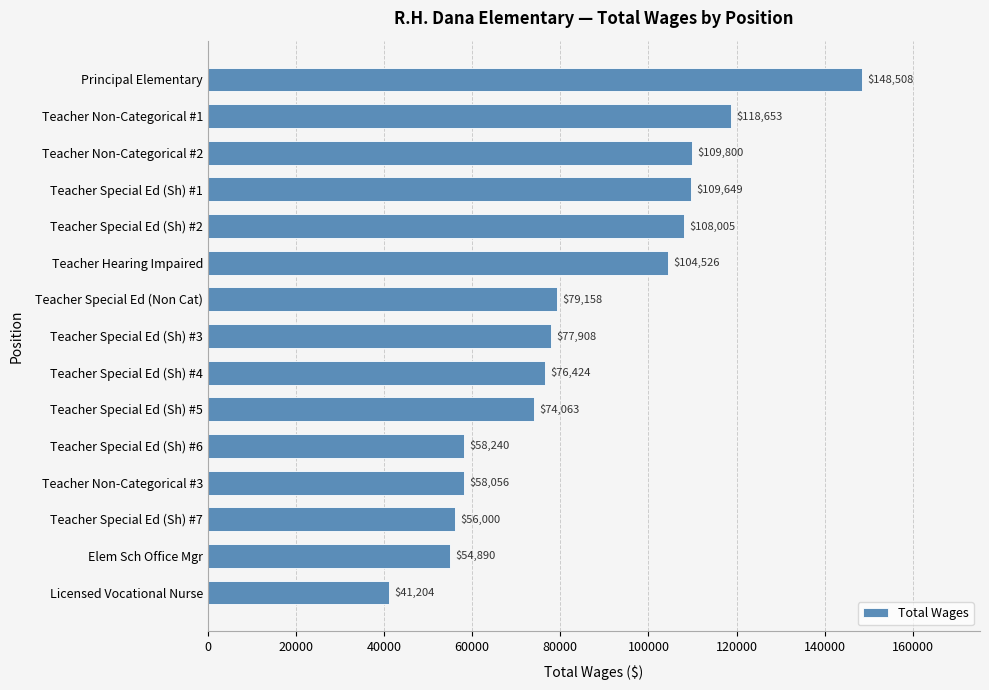

Reading top to bottom, extract all data points from this chart.

Principal Elementary=148508	Teacher Non-Categorical #1=118653	Teacher Non-Categorical #2=109800	Teacher Special Ed (Sh) #1=109649	Teacher Special Ed (Sh) #2=108005	Teacher Hearing Impaired=104526	Teacher Special Ed (Non Cat)=79158	Teacher Special Ed (Sh) #3=77908	Teacher Special Ed (Sh) #4=76424	Teacher Special Ed (Sh) #5=74063	Teacher Special Ed (Sh) #6=58240	Teacher Non-Categorical #3=58056	Teacher Special Ed (Sh) #7=56000	Elem Sch Office Mgr=54890	Licensed Vocational Nurse=41204